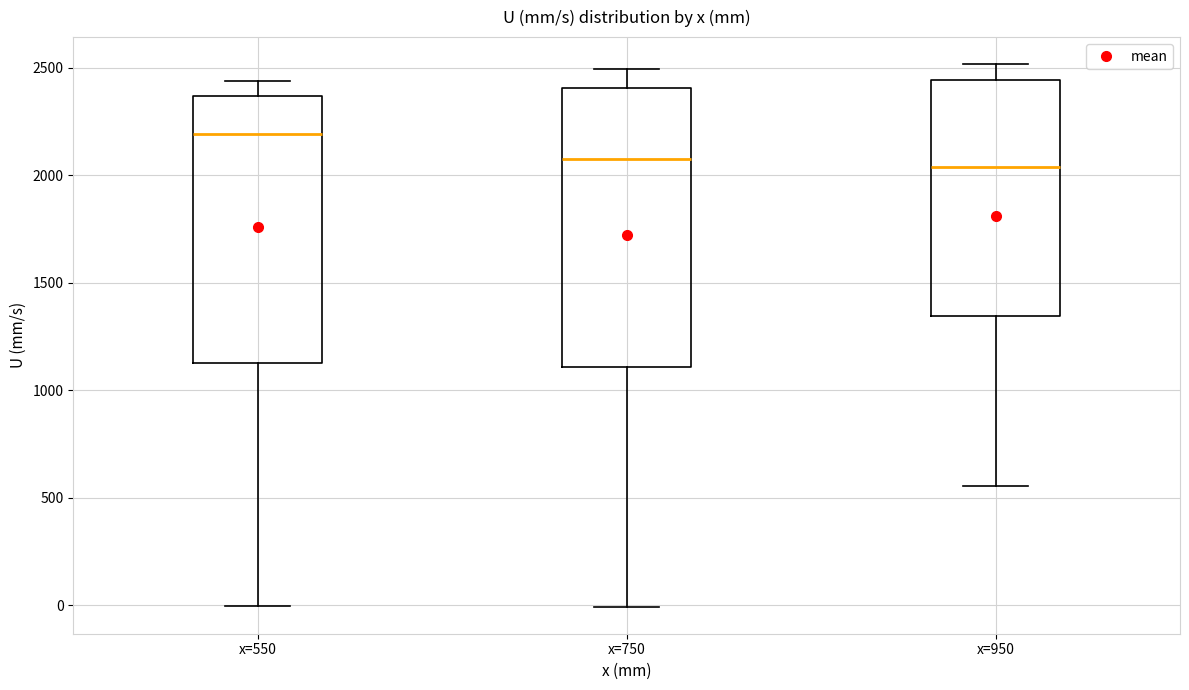

Comparing the boxes themselves (not the whiskers), which one is the tallest?

x=750